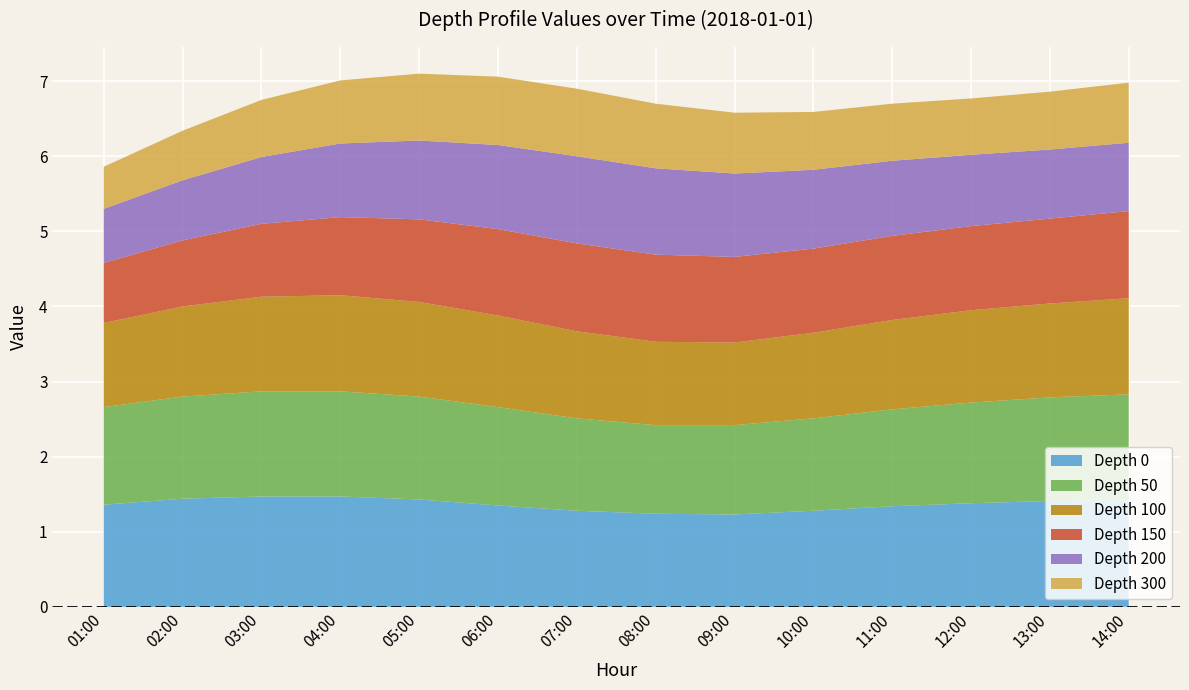

Reading left to right, extract all data points from this chart.

0: 1.4	1.4	1.5	1.5	1.4	1.4	1.3	1.2	1.2	1.3	1.3	1.4	1.4	1.4
50: 1.3	1.4	1.4	1.4	1.4	1.3	1.2	1.2	1.2	1.2	1.3	1.3	1.4	1.4
100: 1.1	1.2	1.3	1.3	1.3	1.2	1.2	1.1	1.1	1.1	1.2	1.2	1.2	1.3
150: 0.8	0.9	1.0	1.0	1.1	1.1	1.2	1.2	1.1	1.1	1.1	1.1	1.1	1.2
200: 0.7	0.8	0.9	1.0	1.1	1.1	1.2	1.1	1.1	1.1	1.0	0.9	0.9	0.9
300: 0.6	0.7	0.8	0.8	0.9	0.9	0.9	0.9	0.8	0.8	0.8	0.8	0.8	0.8